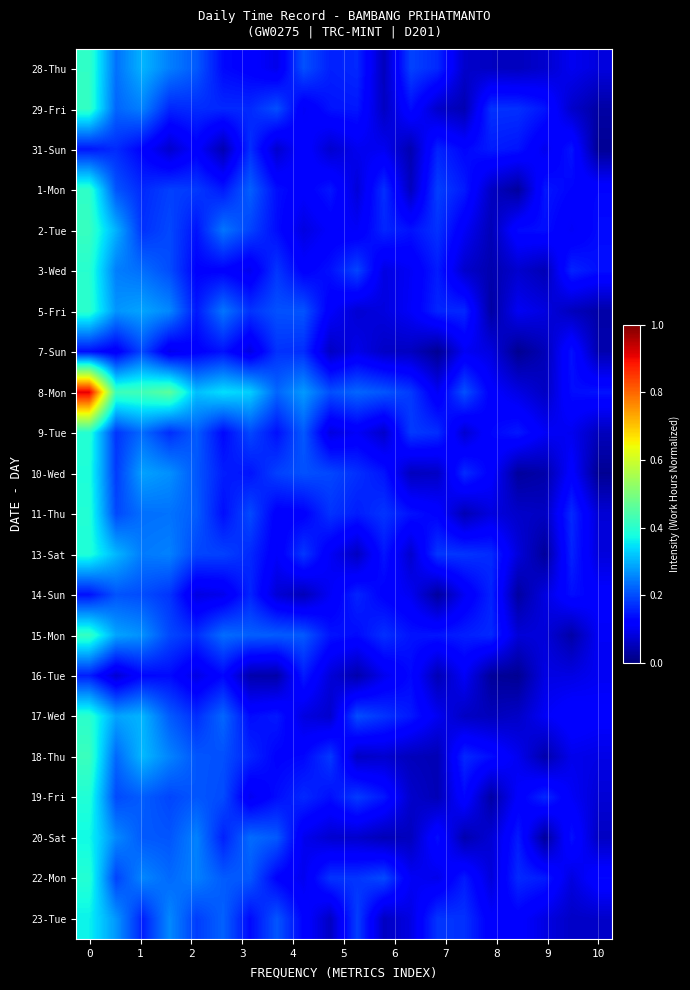

Which series has the largest total across all categories?

8-Mon